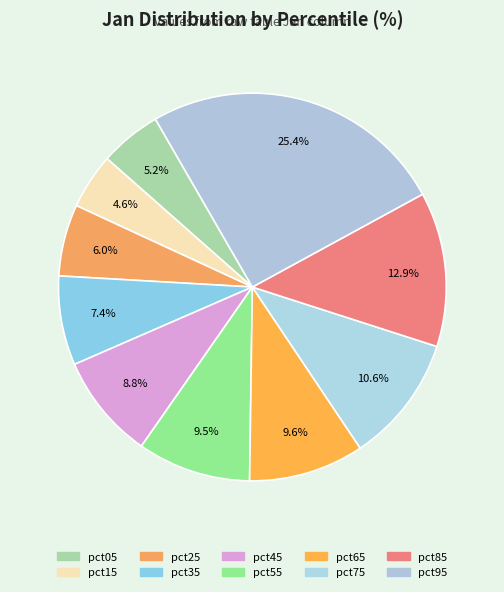

To the nearest percent, what percentage of the pie is pct05?

5%